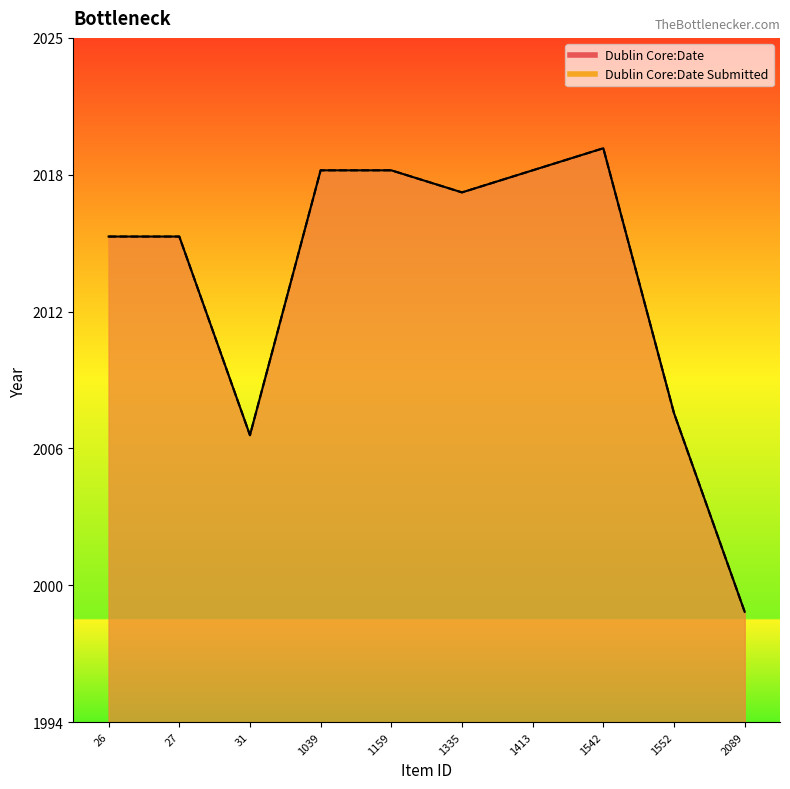

List the series in order of their peak value, lowest first.

Dublin Core:Date, Dublin Core:Date Submitted